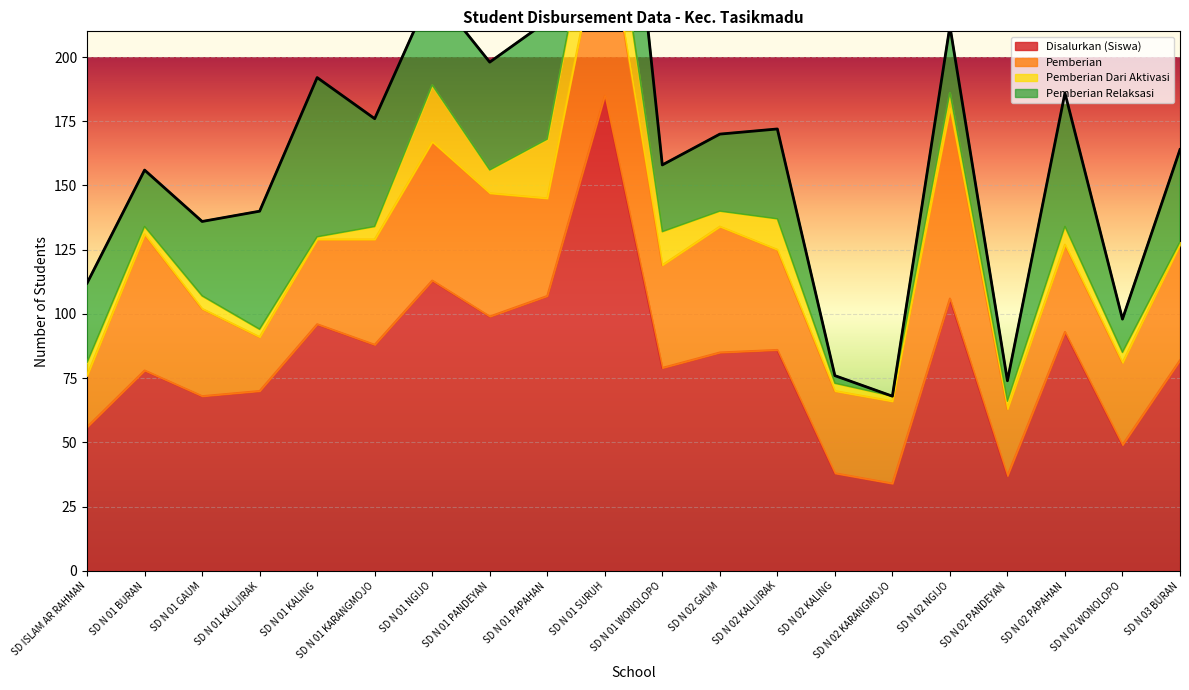

How many times do Pemberian Relaksasi and Pemberian Dari Aktivasi cross each other?

1